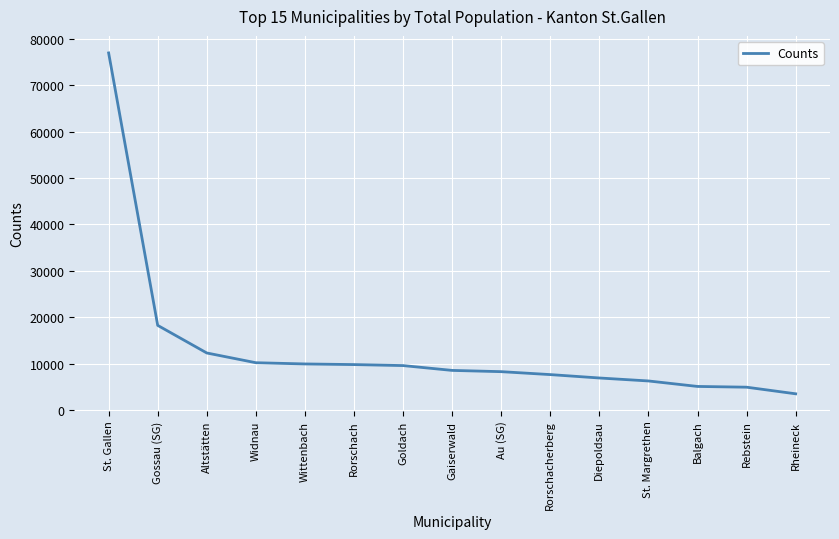

Approximately how many times larger is the value at Gaiserwald compared to Balgach?

1.7